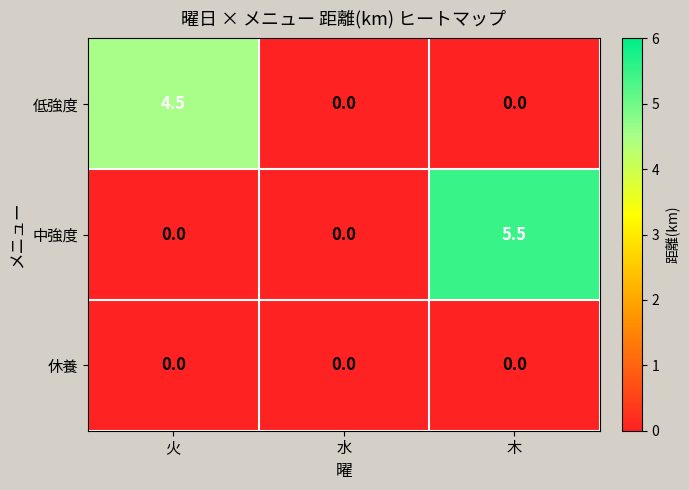

Rank the series by their maximum value, from highest to lowest.

中強度, 低強度, 休養